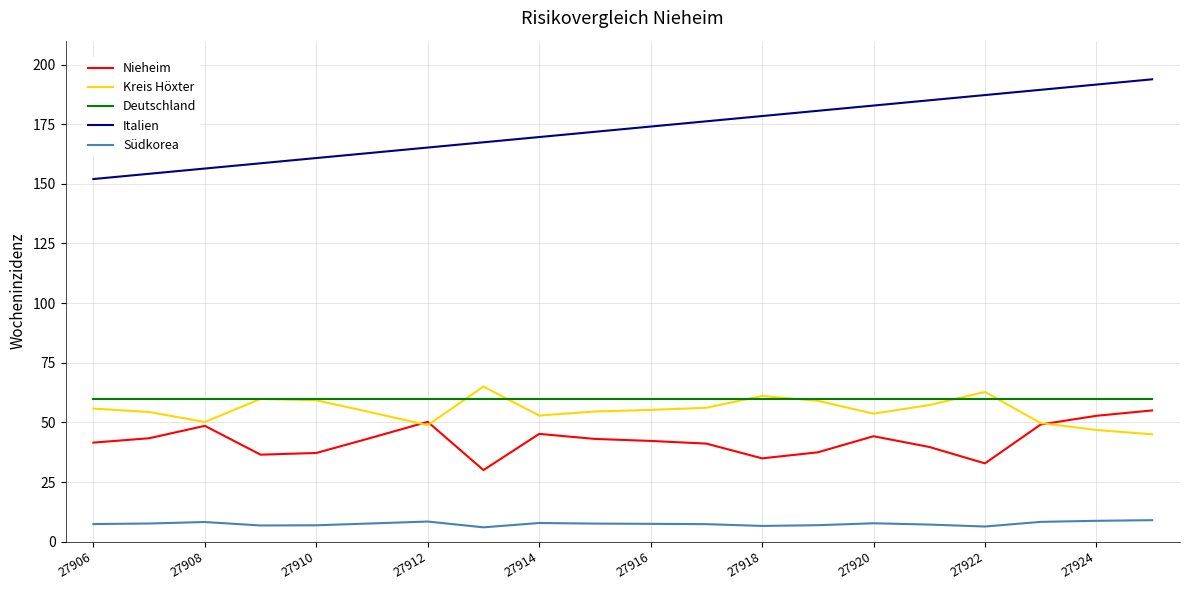

Which series has the largest total across all categories?

Italien